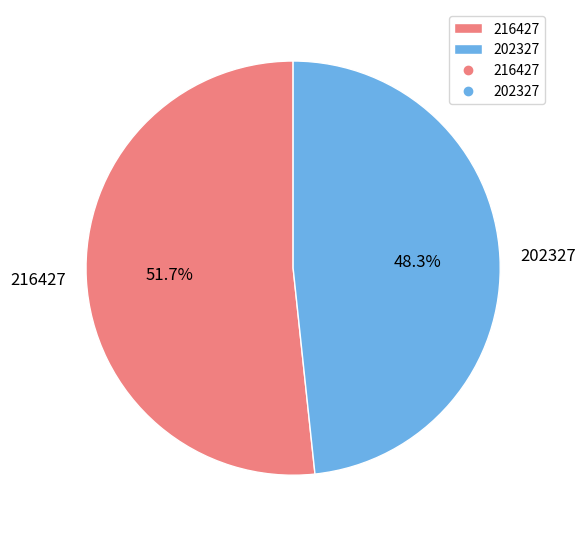

Count the number of slices in the pie.

2